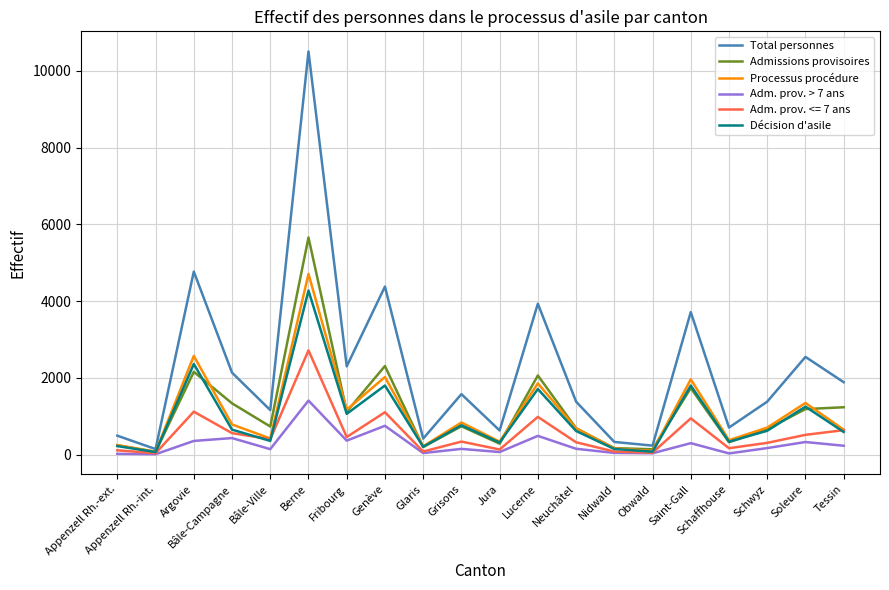

In Total personnes, how many points are lower than both neighbors (excluding endpoints)?

7